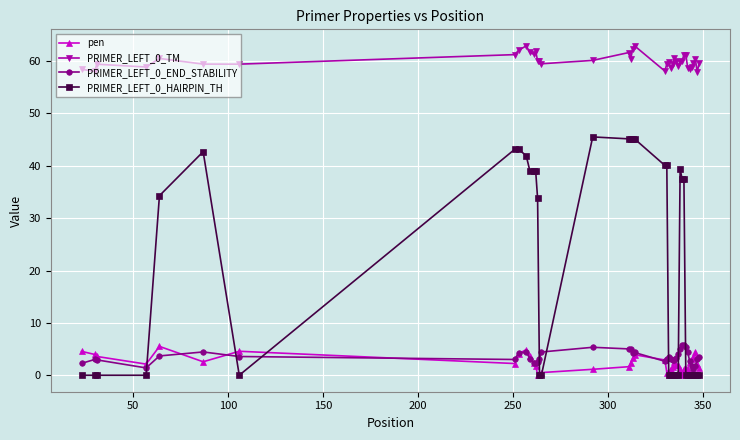

What is the difference between the maximum and minimum values in the pen series?

5.5